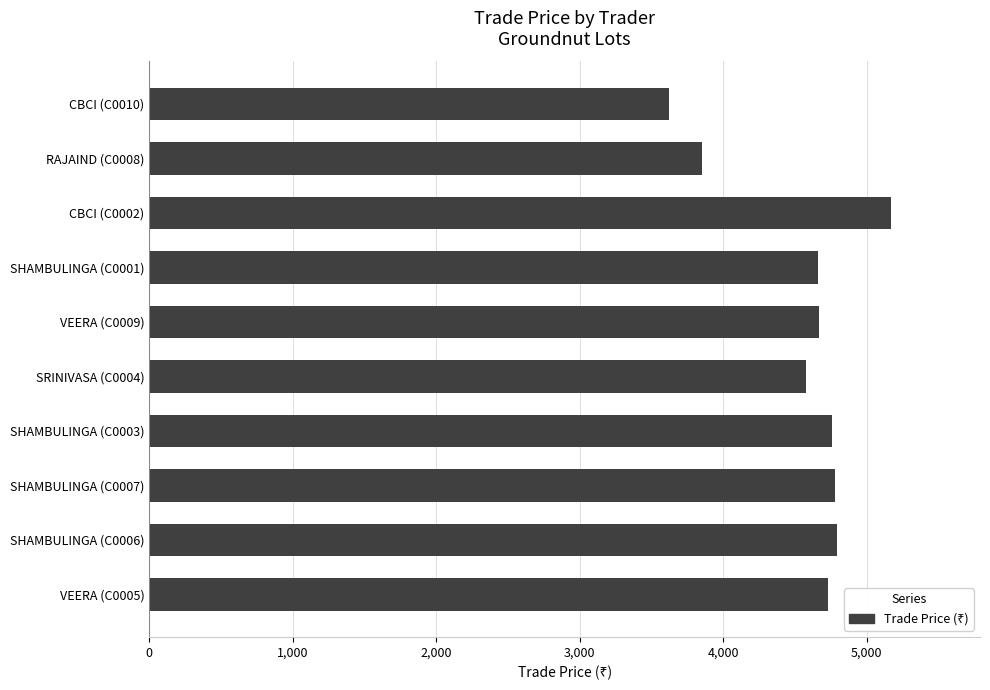

What is the change in value from VEERA (C0009) to SHAMBULINGA (C0006)?

+126.1